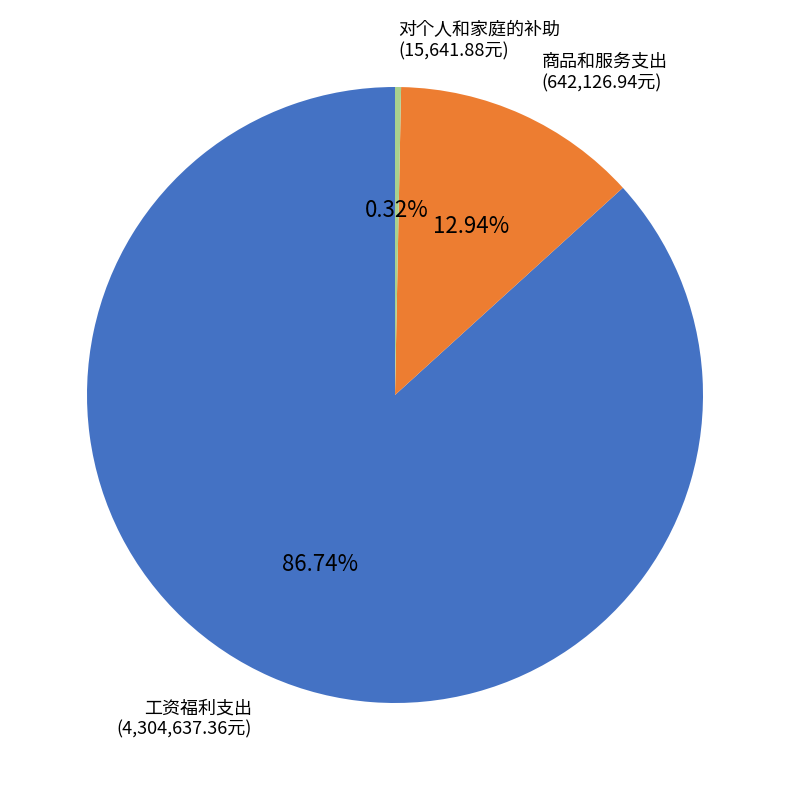

Rank the categories by value from lowest to highest.

对个人和家庭的补助, 商品和服务支出, 工资福利支出